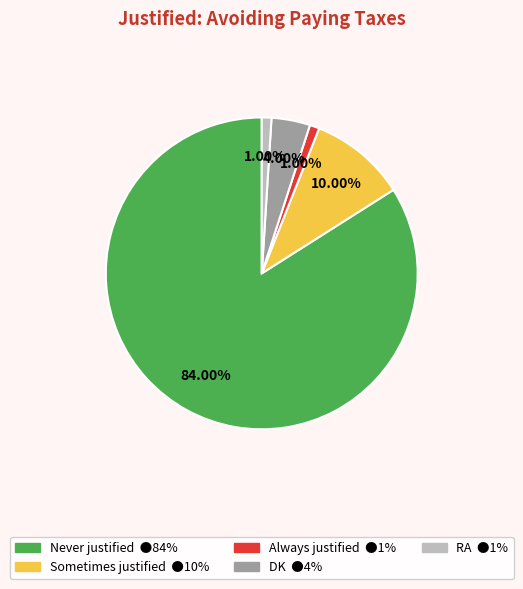

Which category accounts for the majority?

Never justified